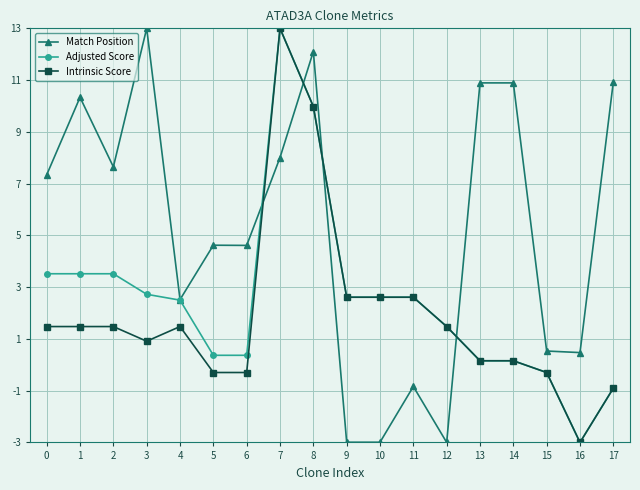

The Match Position series shows 12.5 at 2. True or false?

False